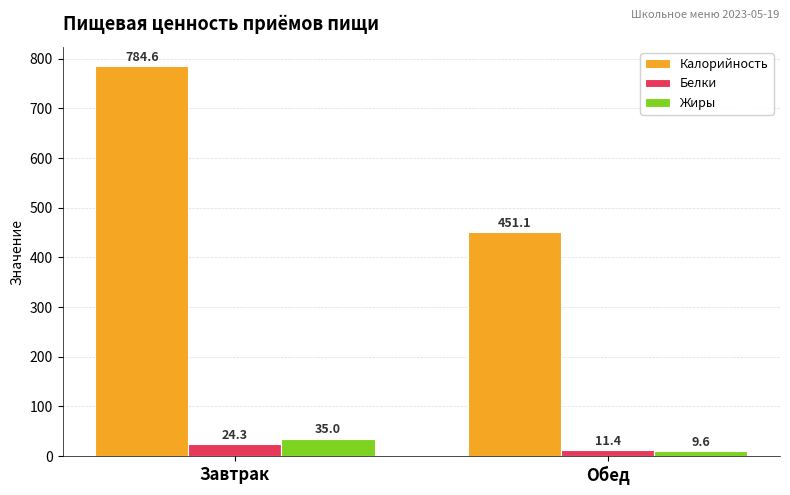

What is the sum of all Белки values?

35.7